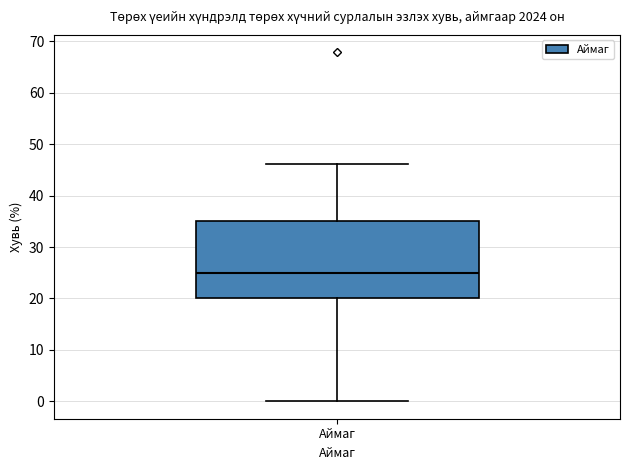

Read this box plot against the y-axis: the position of the median line, the range covered by the box, and the ends of both whiskers. The values are not printed on the chart, so give them approximately, as read against the axis.

median 25, box 20 to 35, whiskers 0 to 46